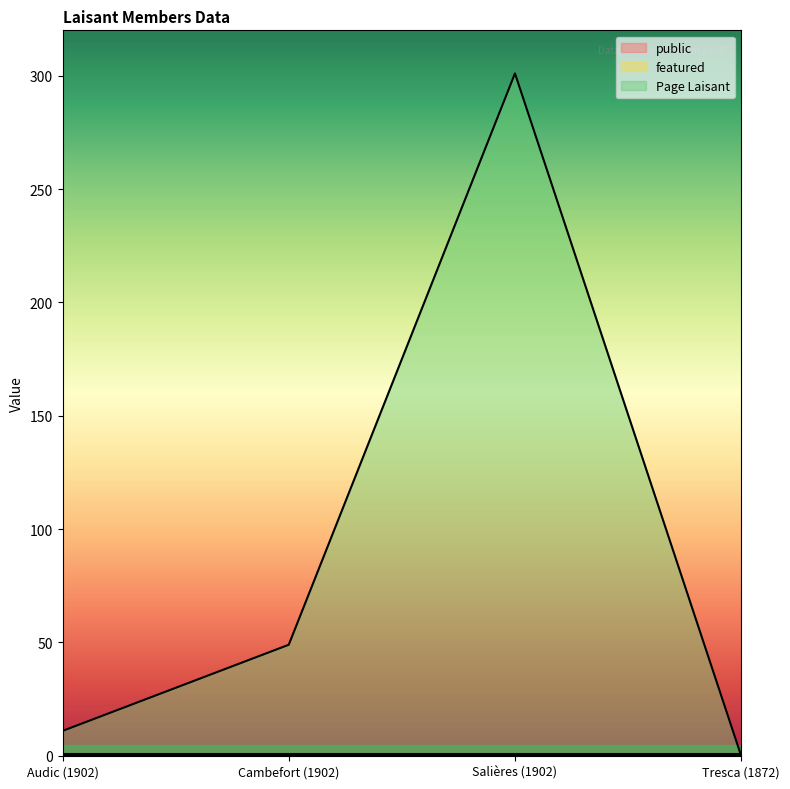

What is the maximum value shown in the chart?

301